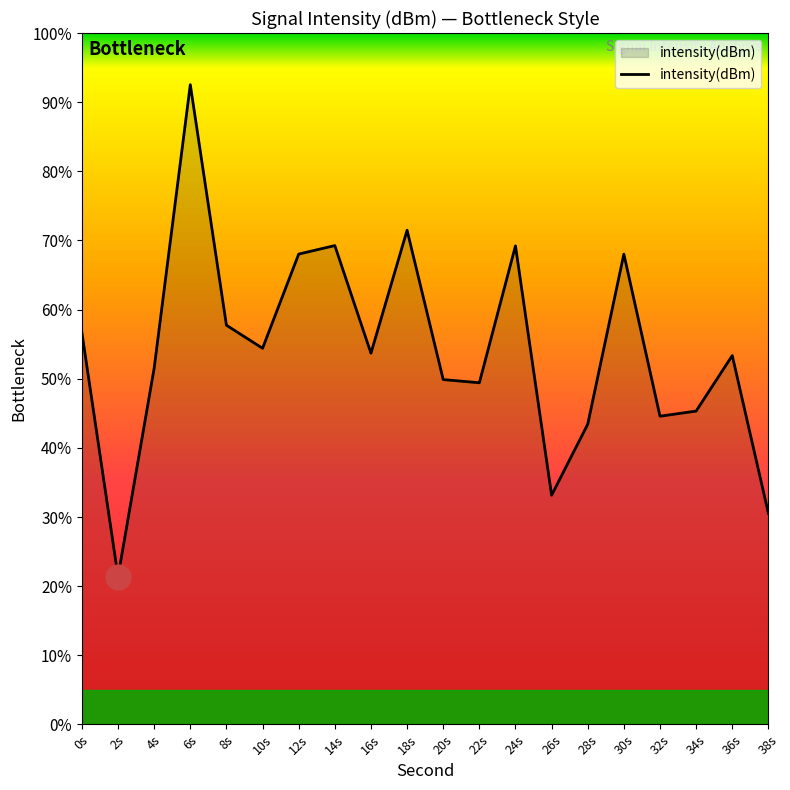

At which label is the value closest to 56?

0s